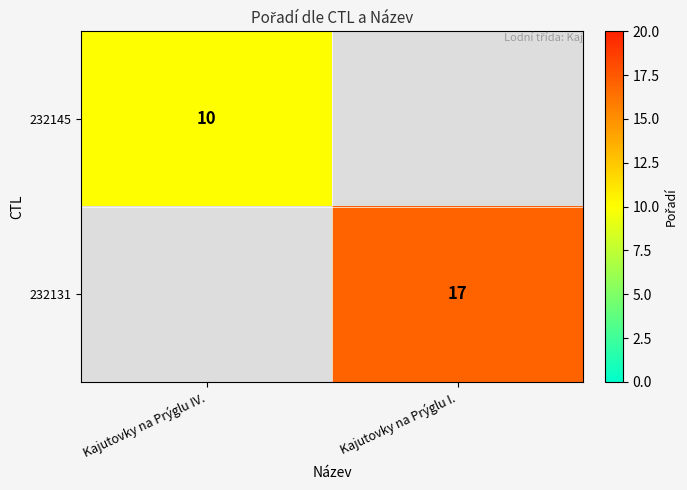

The value of 232145 at Kajutovky na Prýglu IV. is 10. True or false?

True